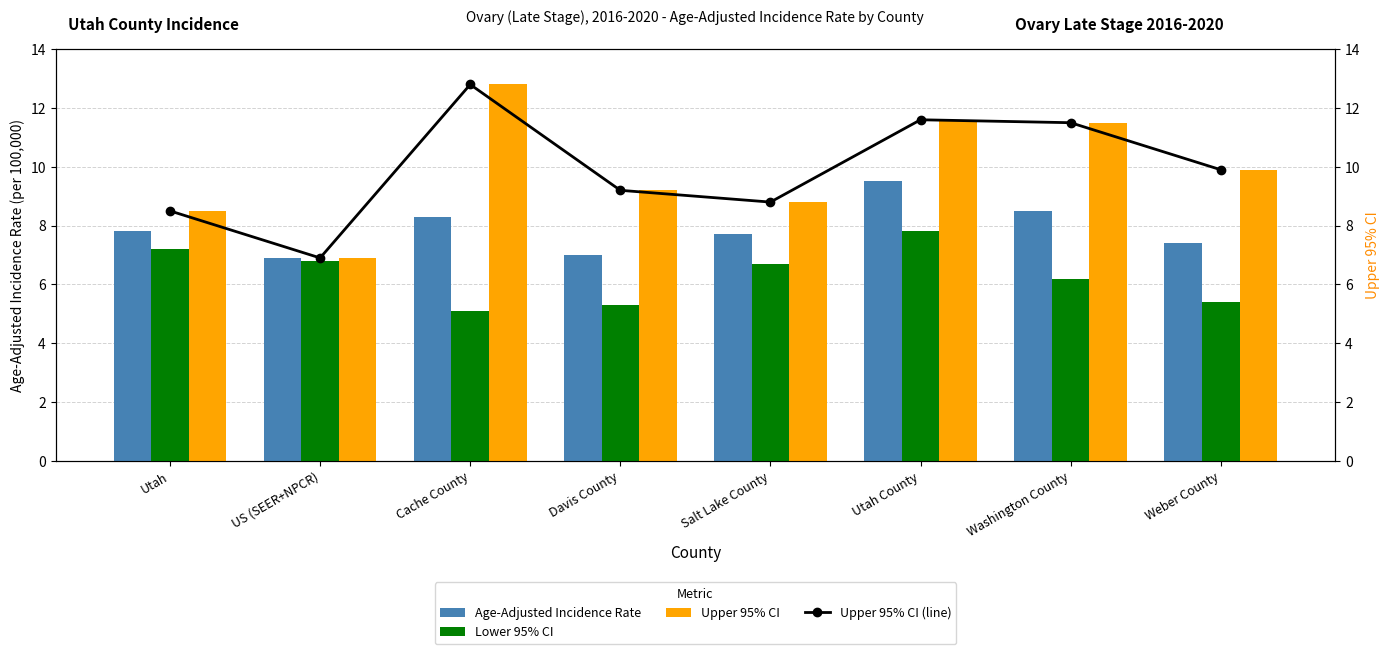

Which series changed the most between Davis County and Salt Lake County?

Lower 95% CI